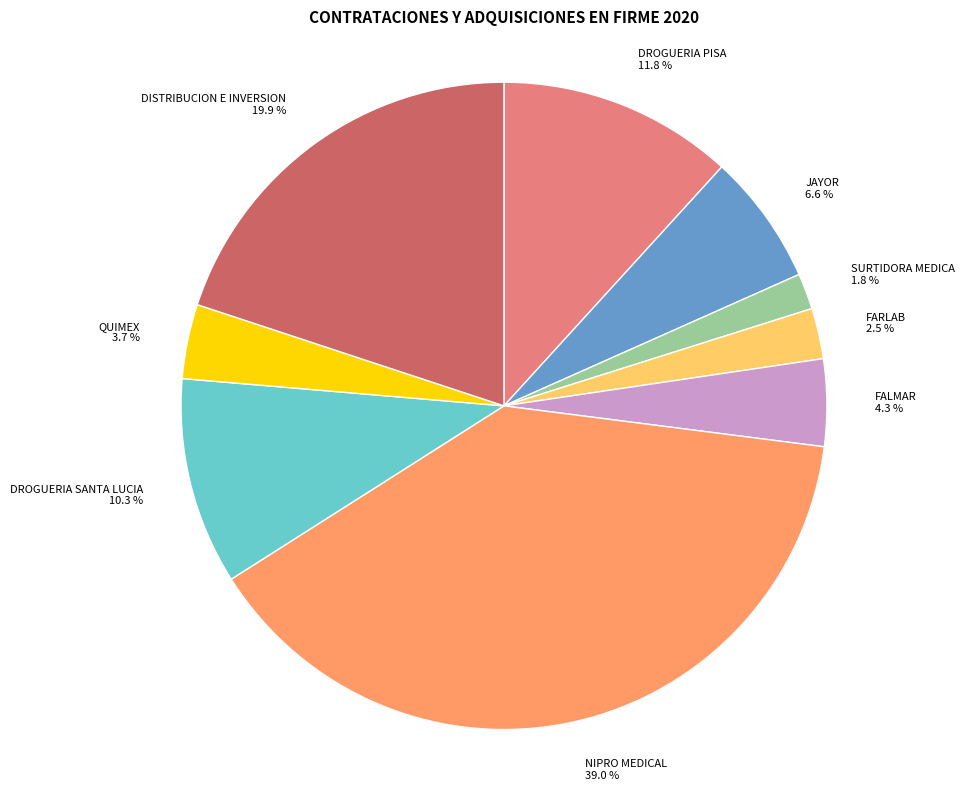

Is NIPRO MEDICAL the majority of the pie?

No